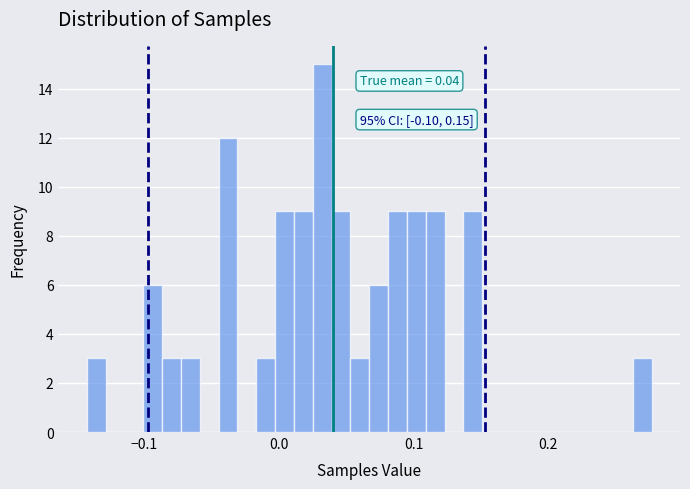

Around what value on the x-axis is the tallest bar? Give the approximate position of its centre, as read against the axis.

0.03